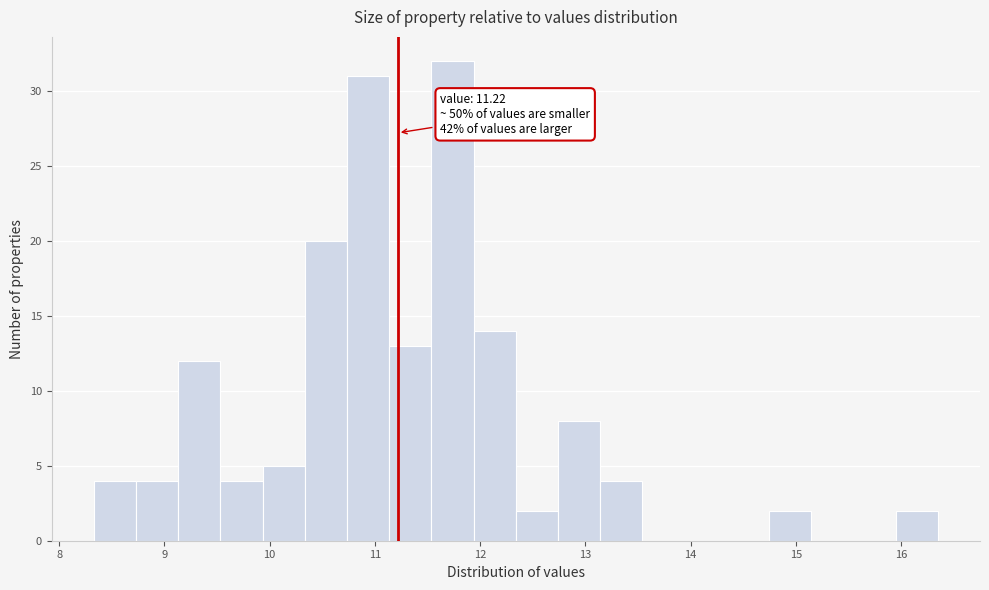

Over which range of the x-axis is the bar tallest?

11.5 to 11.9